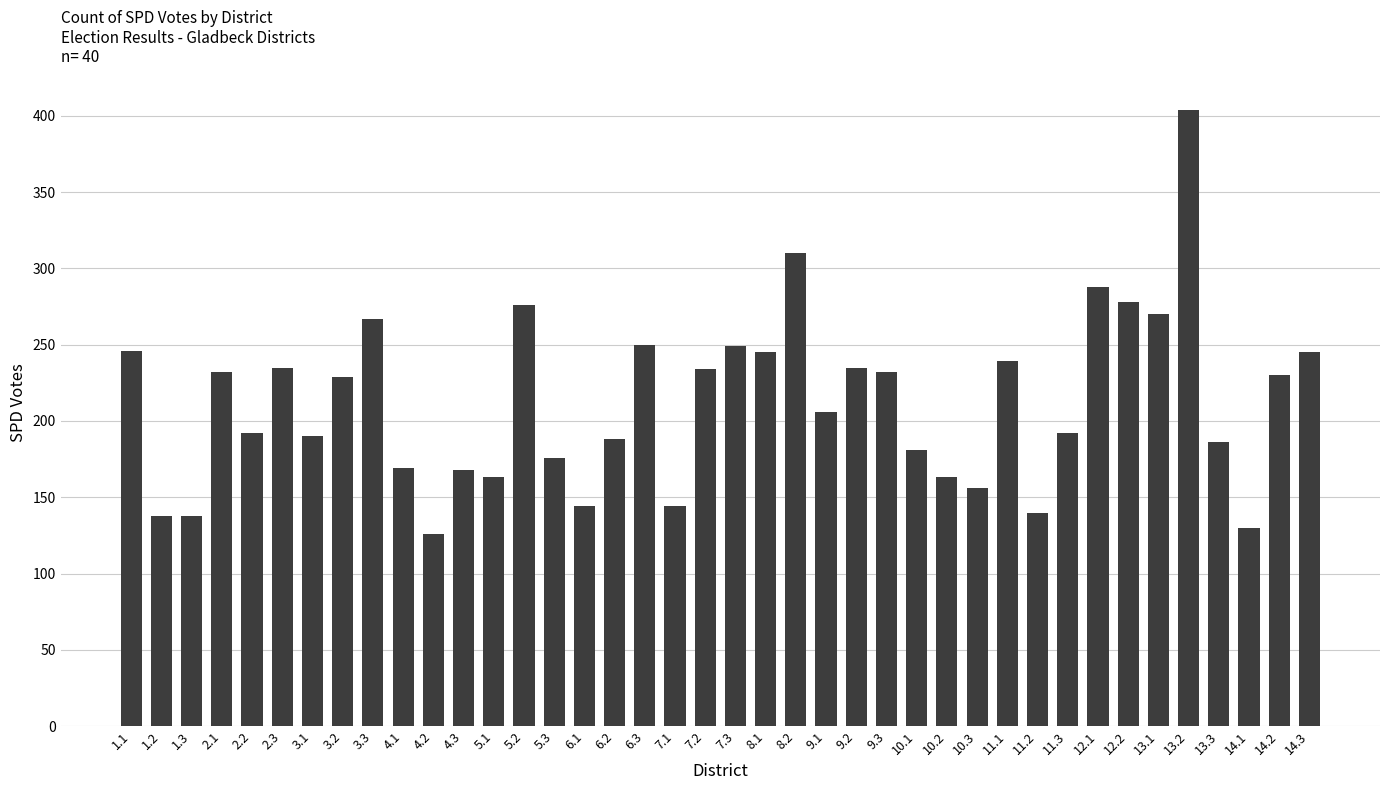

What is the difference between the second highest and second lowest values?

180